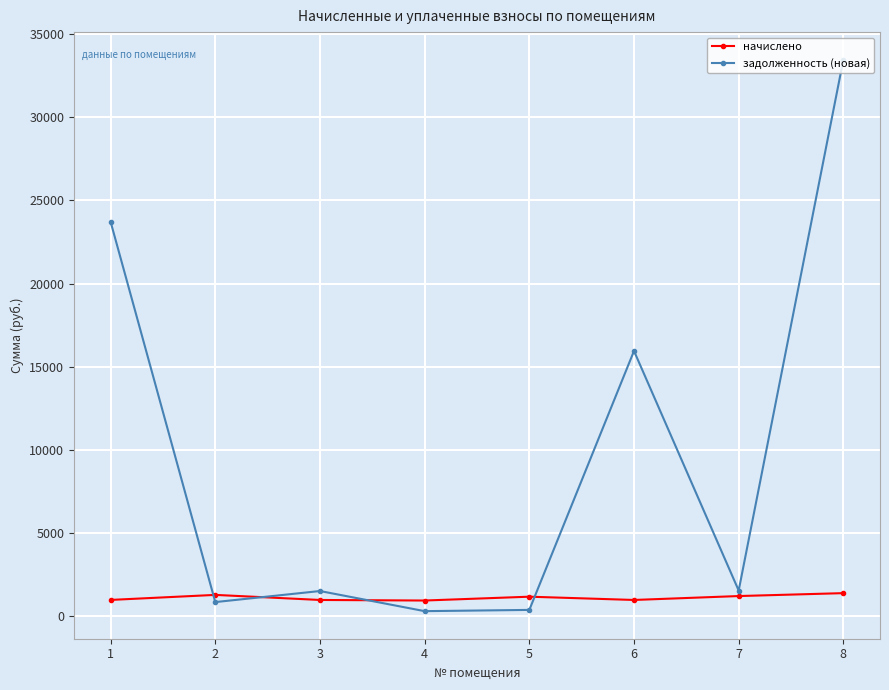

Which series ends up on top after the final intersection of задолженность (новая) and начислено?

задолженность (новая)